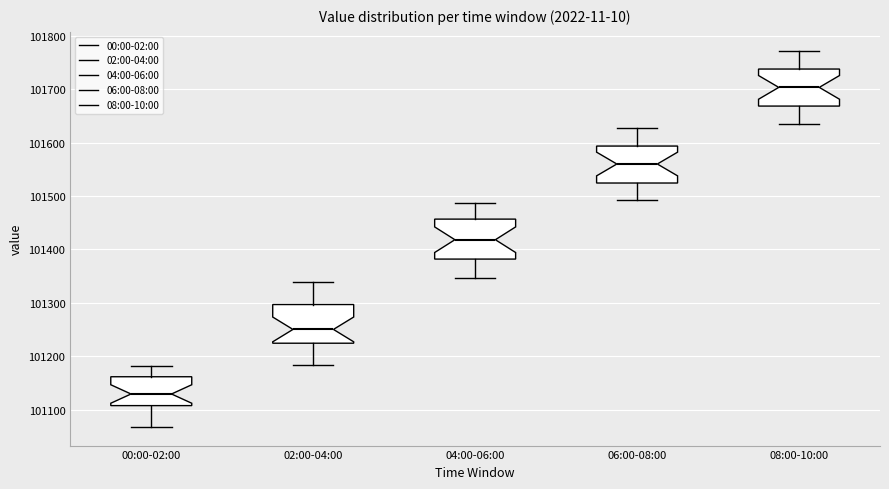

Where does the lower whisker of the box for 08:00-10:00 end on the y-axis? The values are not printed on the chart, so give them approximately, as read against the axis.

101630